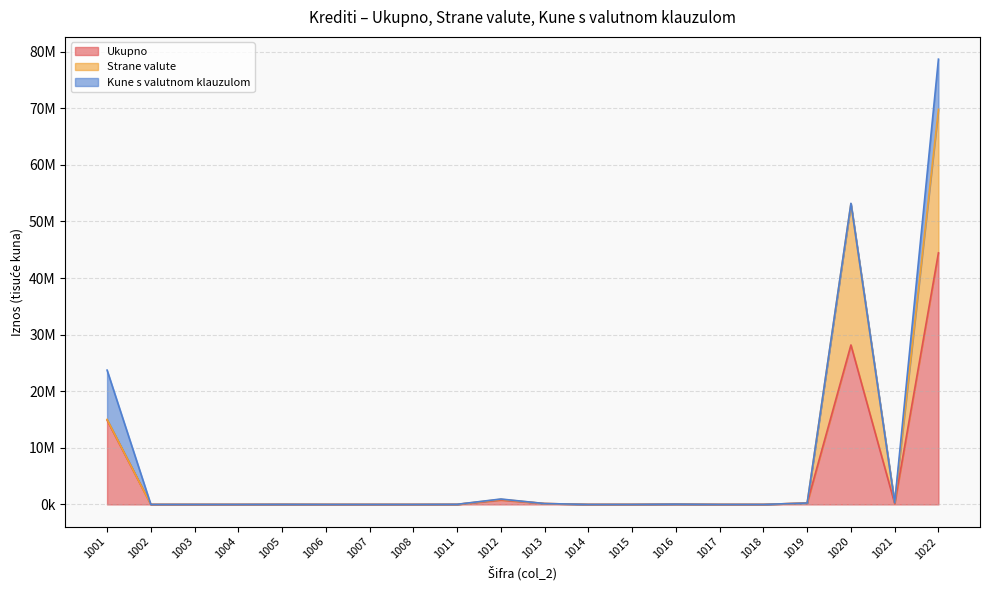

Rank the series at 1002 from lowest to highest value.

Ukupno, Strane valute, Kune s valutnom klauzulom